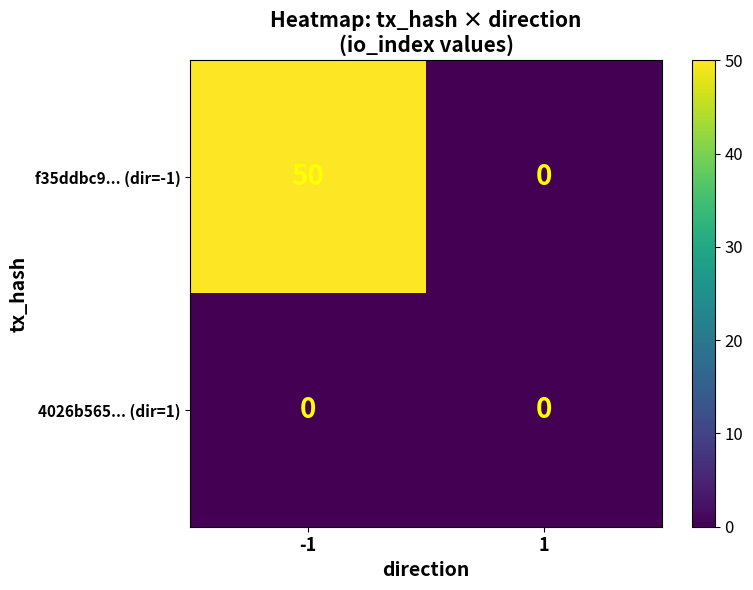

What is the sum of the f35ddbc9... (dir=-1) values at -1 and 1?

50